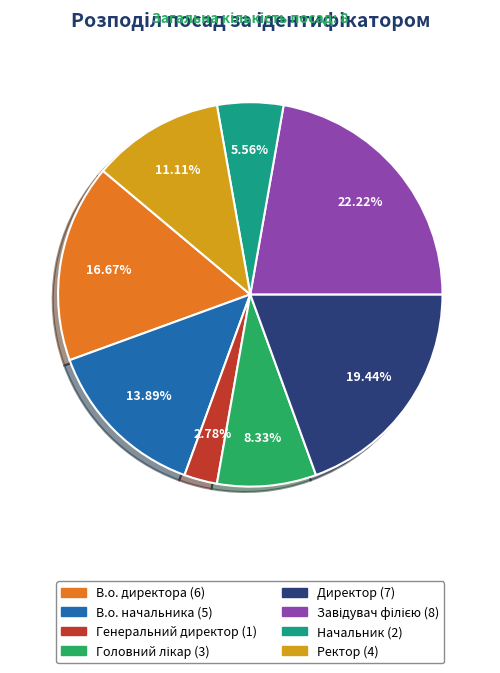

How many slices are in this pie chart?

8